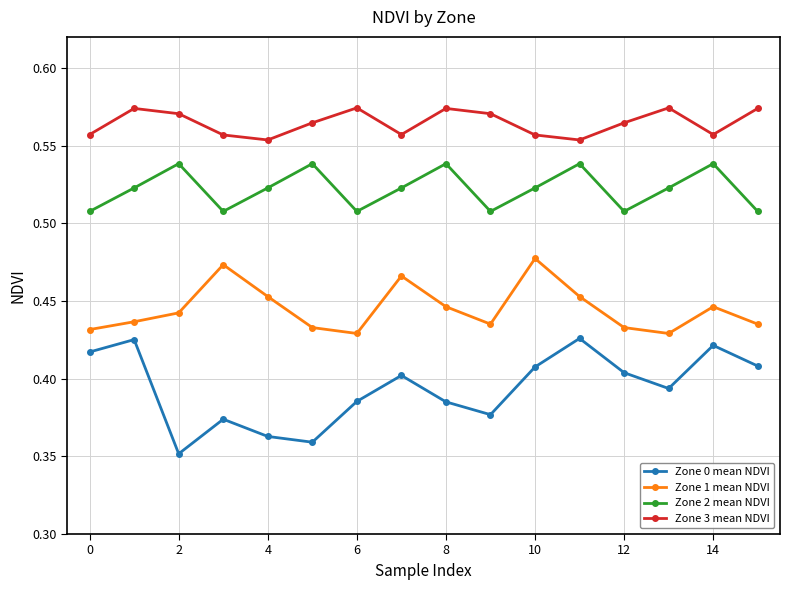

Rank the series by their average value, from lowest to highest.

Zone 0 mean NDVI, Zone 1 mean NDVI, Zone 2 mean NDVI, Zone 3 mean NDVI